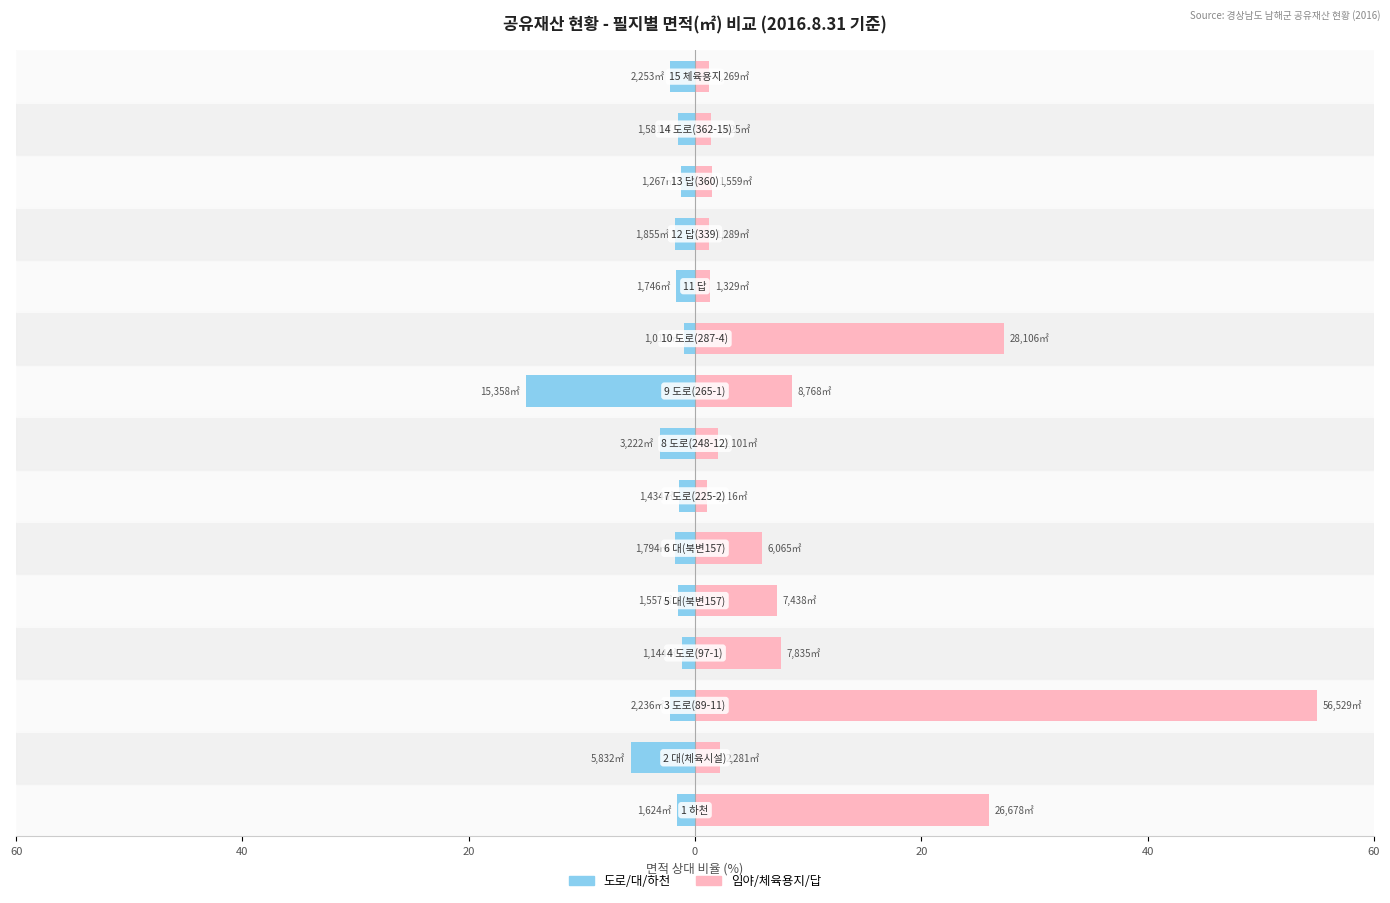

How many series are shown in this chart?

2